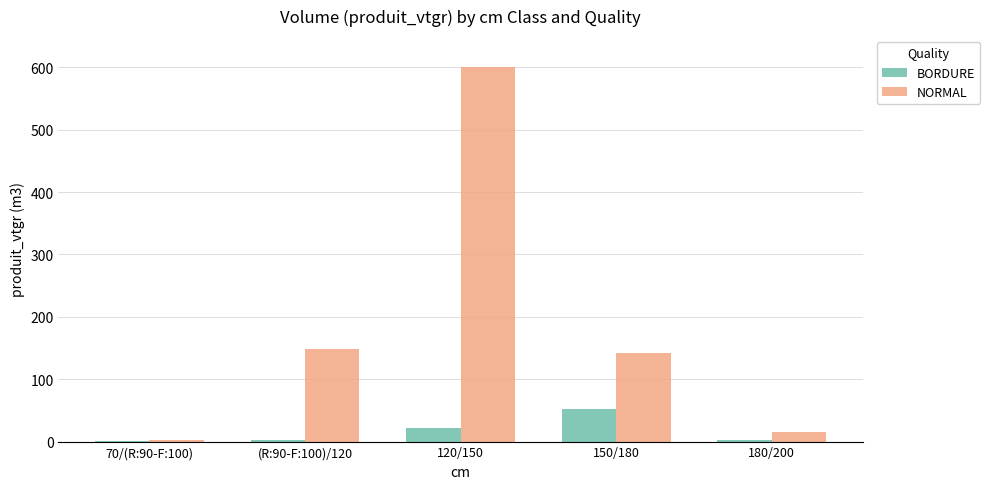

What are all the series names shown in the legend?

BORDURE, NORMAL